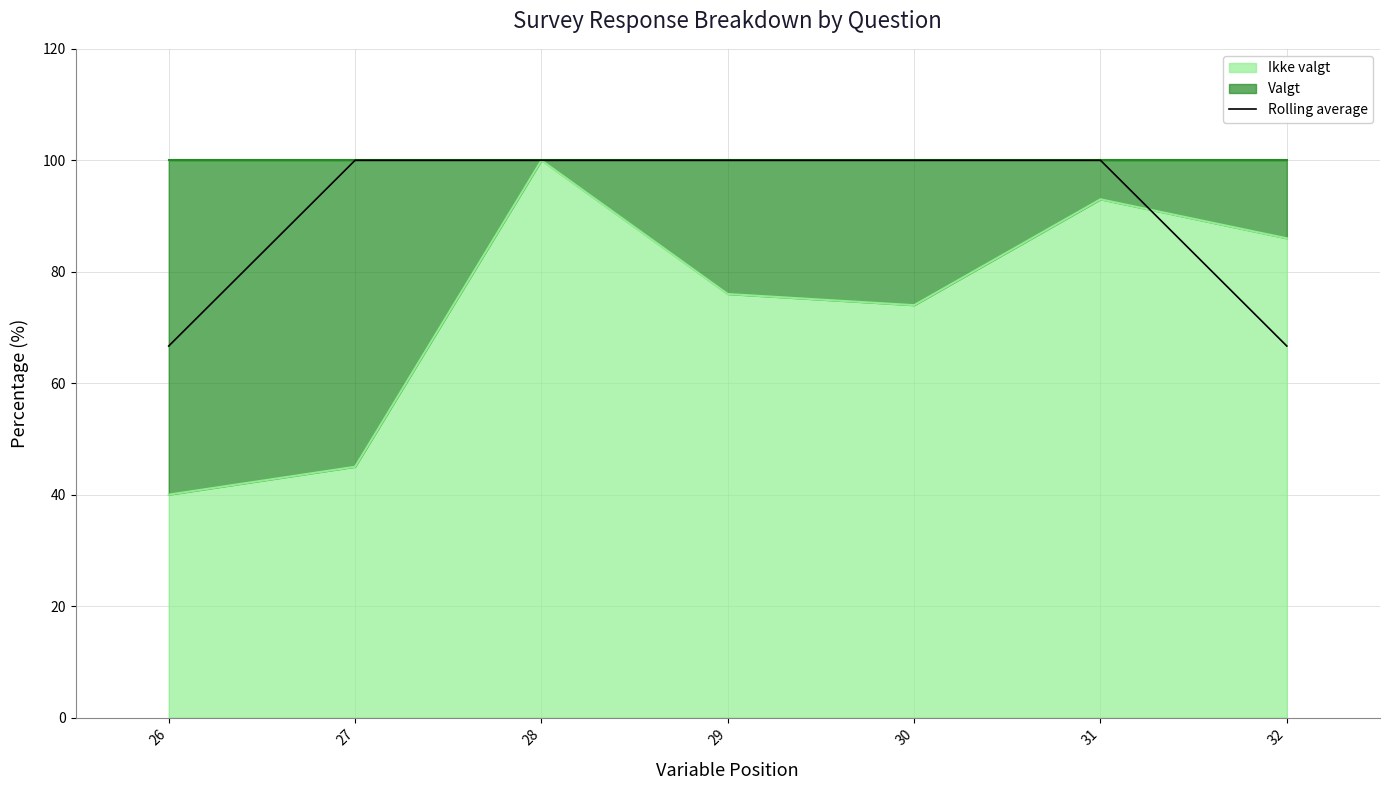

Is it true that the value at 32 is 66.7?

True